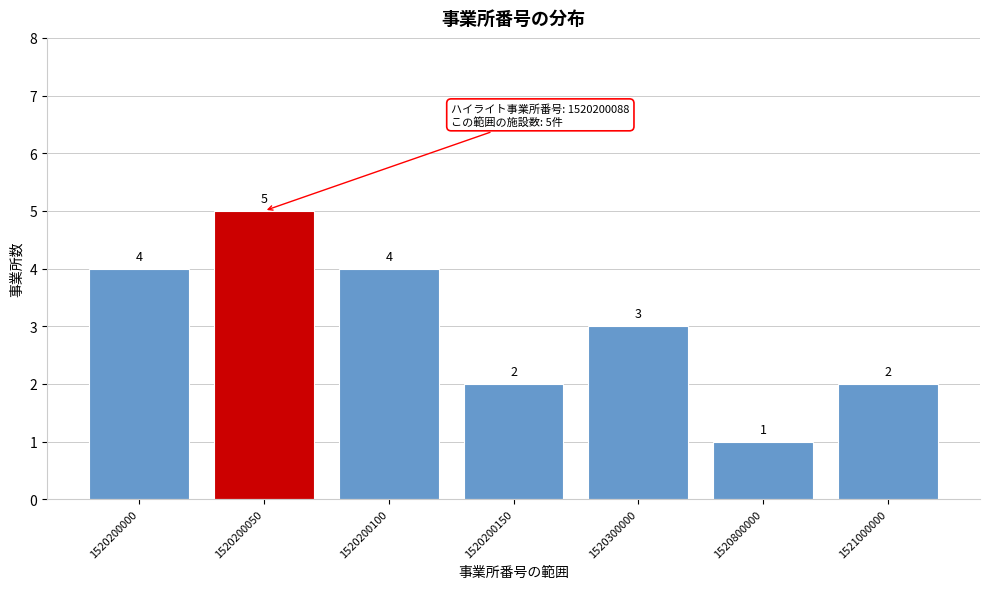

Reading left to right, extract all data points from this chart.

1520200000=4	1520200050=5	1520200100=4	1520200150=2	1520300000=3	1520800000=1	1521000000=2